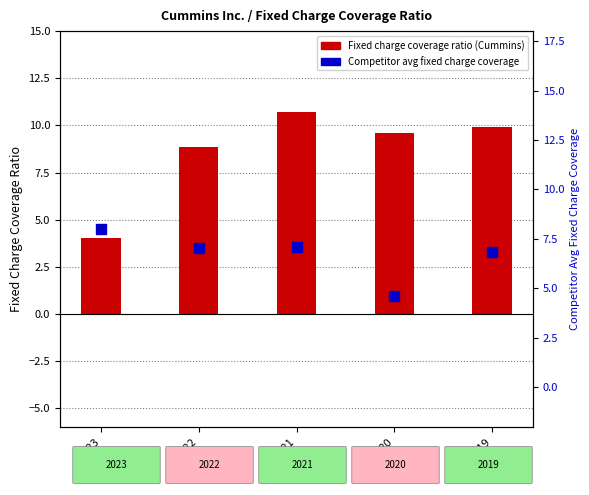

How many values in the Cummins Inc. series are below 9?

2